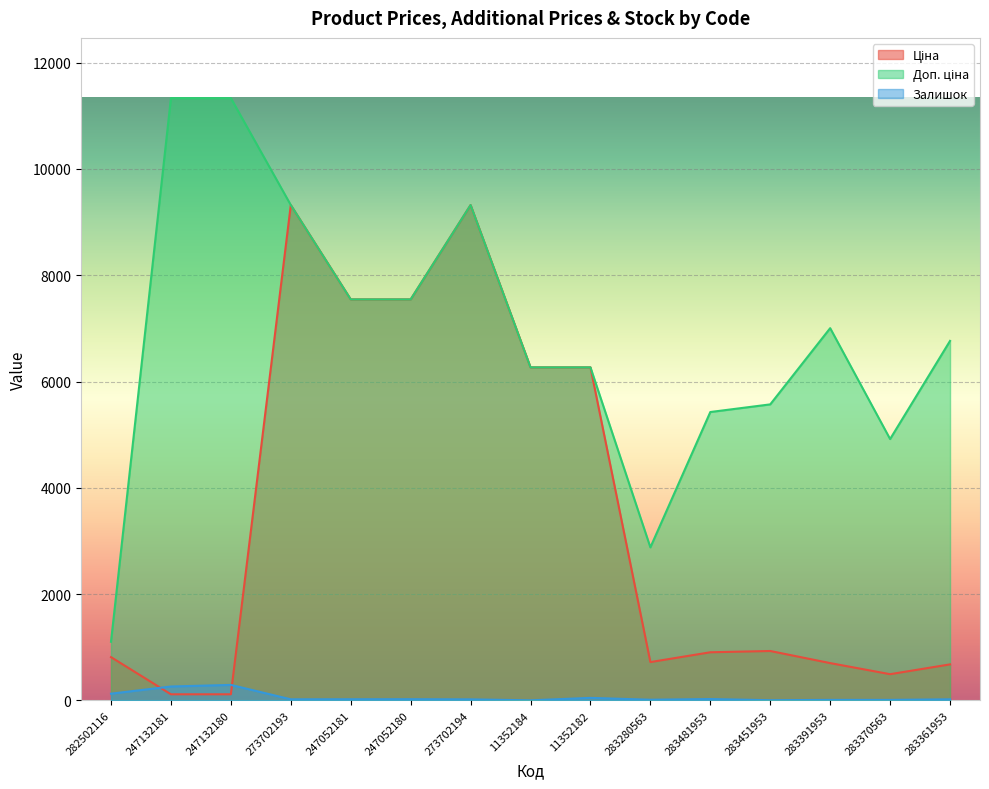

What is the difference between the highest and lowest values at 273702193?

9302.4